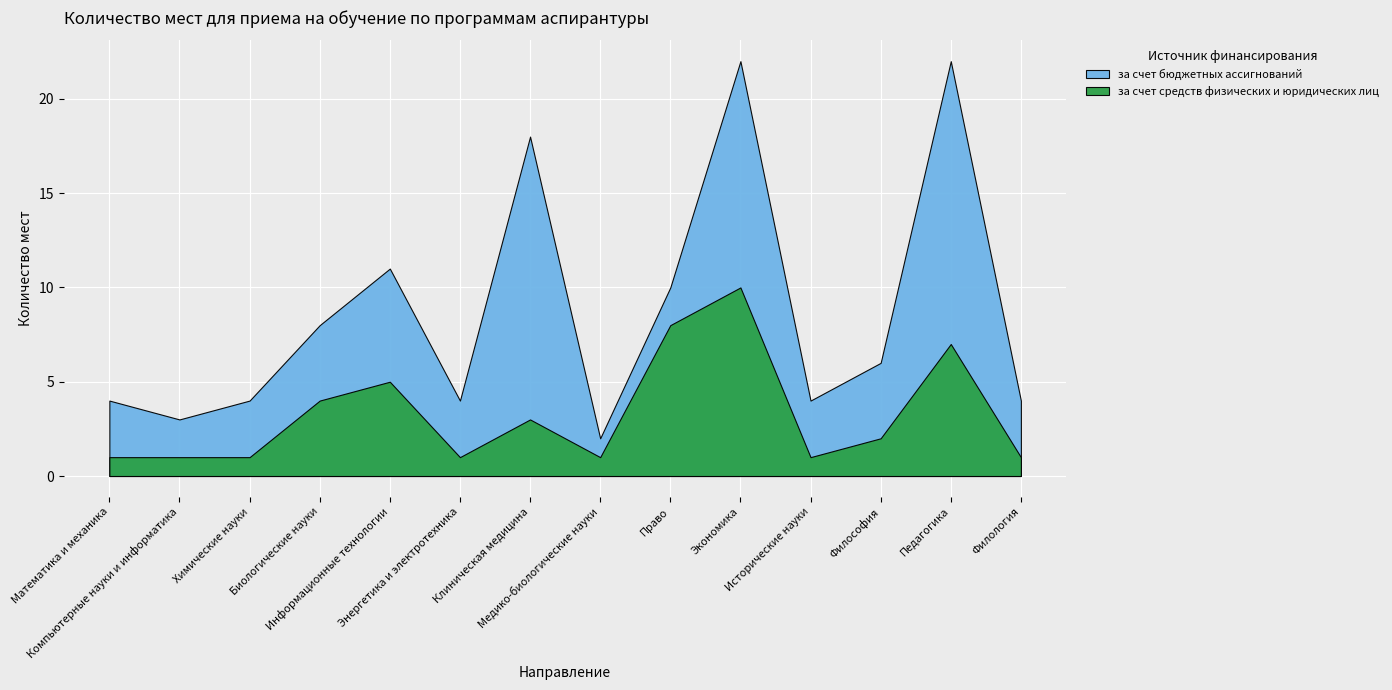

At how many categories does at least one series exceed 8?

3